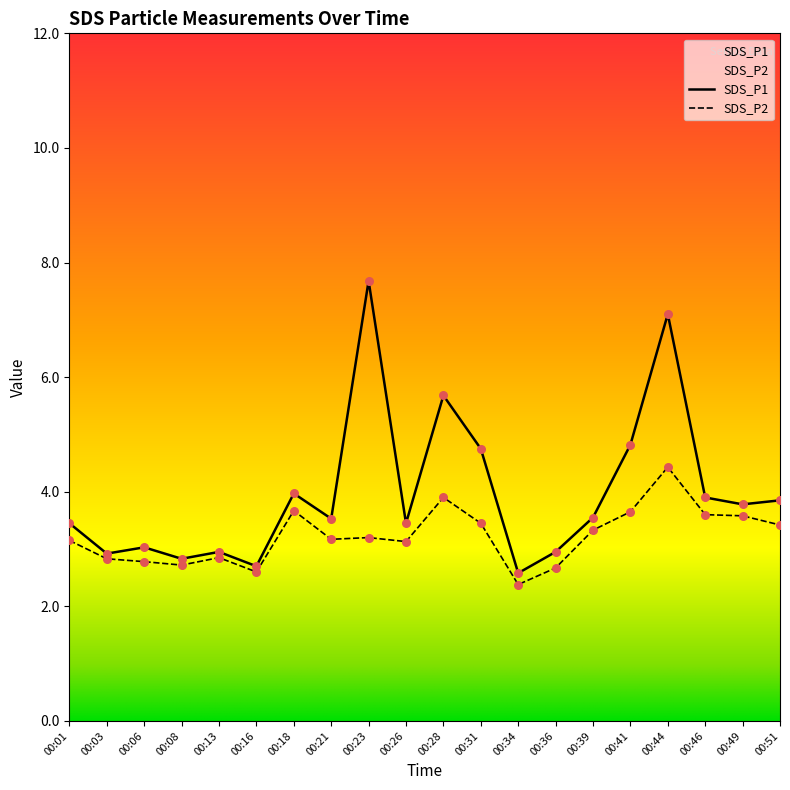

Which series has the widest spread of Y values?

SDS_P1